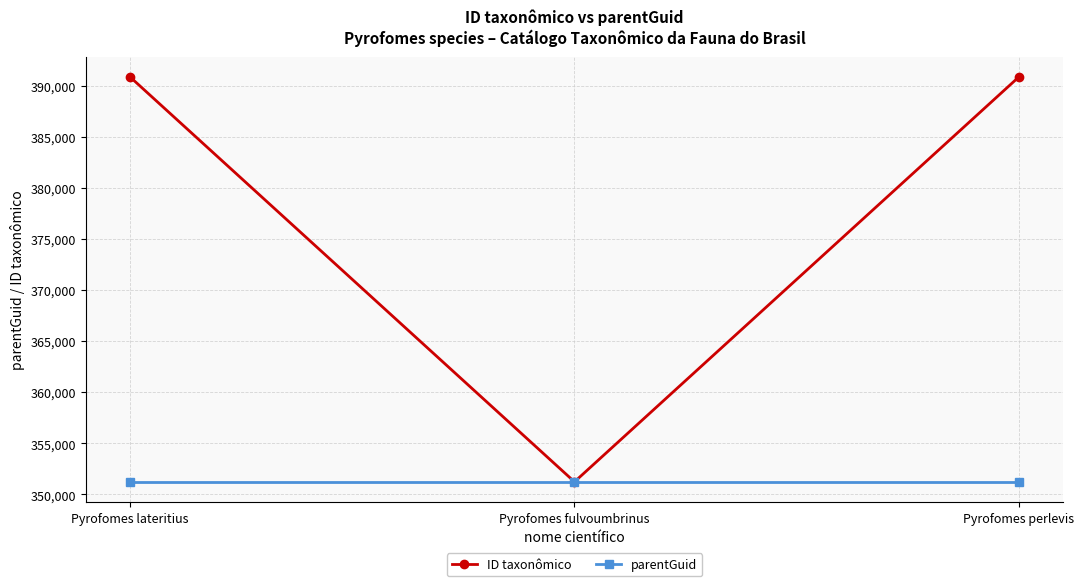

What is the minimum value for parentGuid?

351211